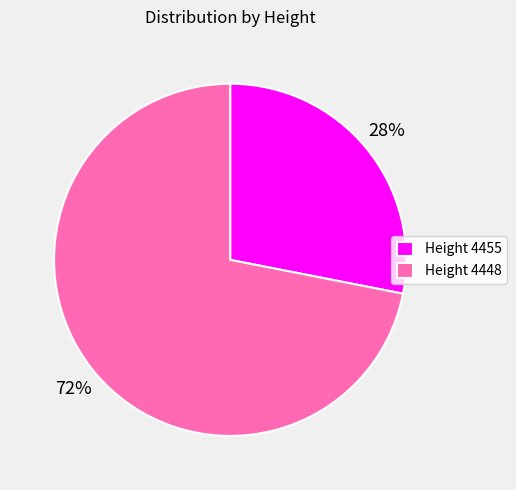

Which category has the smallest portion of the pie?

Height 4455